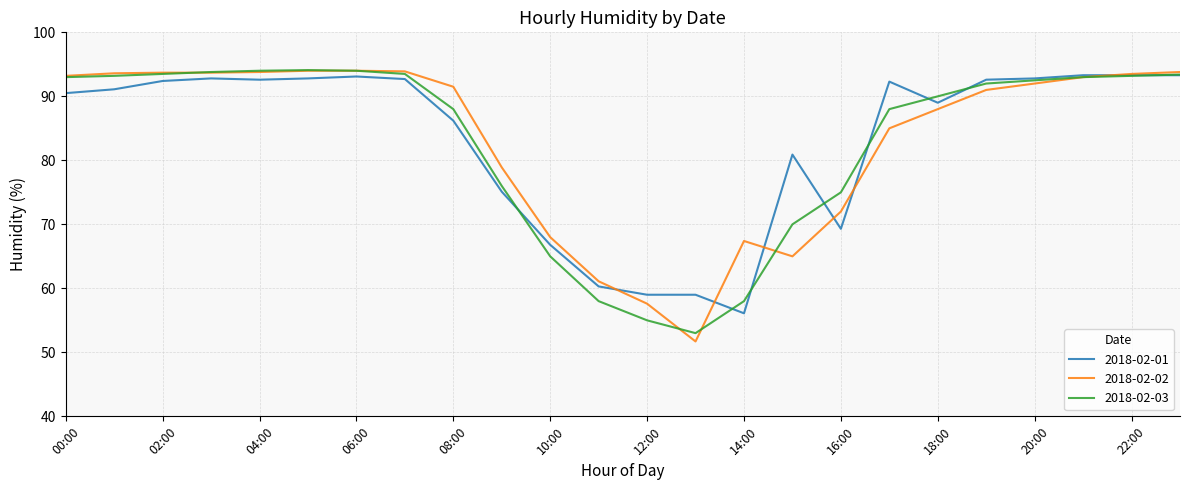

How many lines are shown in the chart?

3